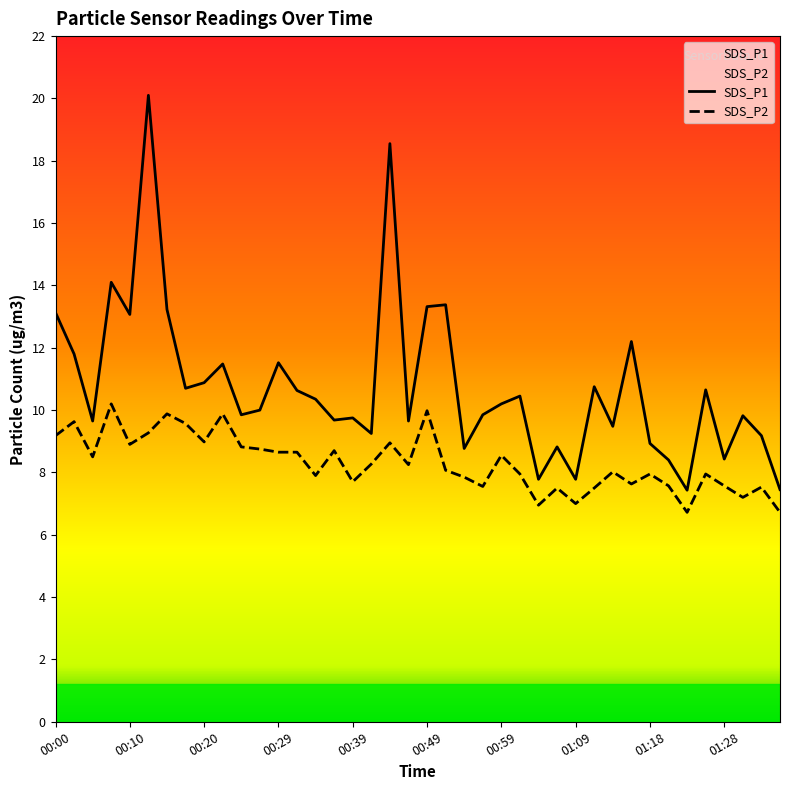

Between 26 and 27, which series saw the biggest shift?

SDS_P1